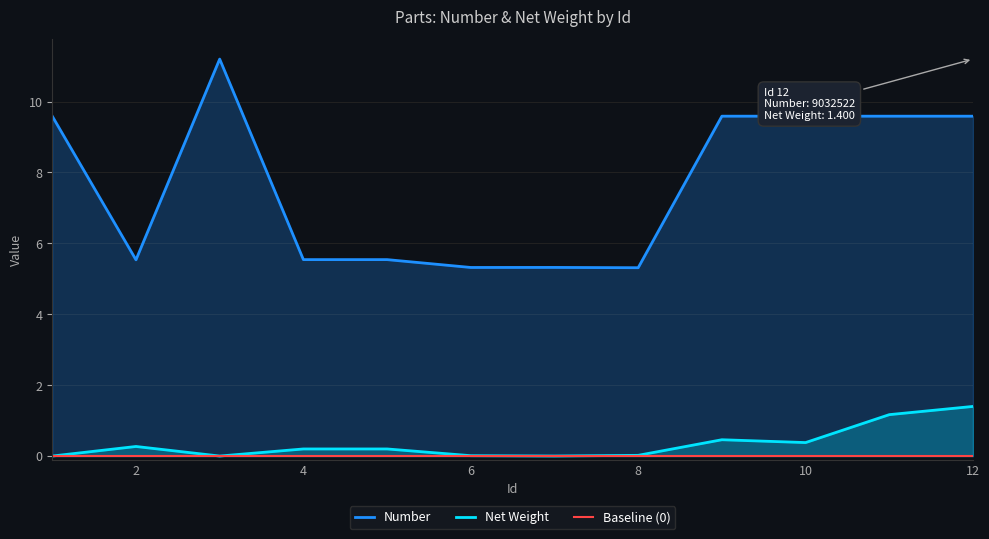

Is it true that Net Weight equals 0.9 at 12?

False